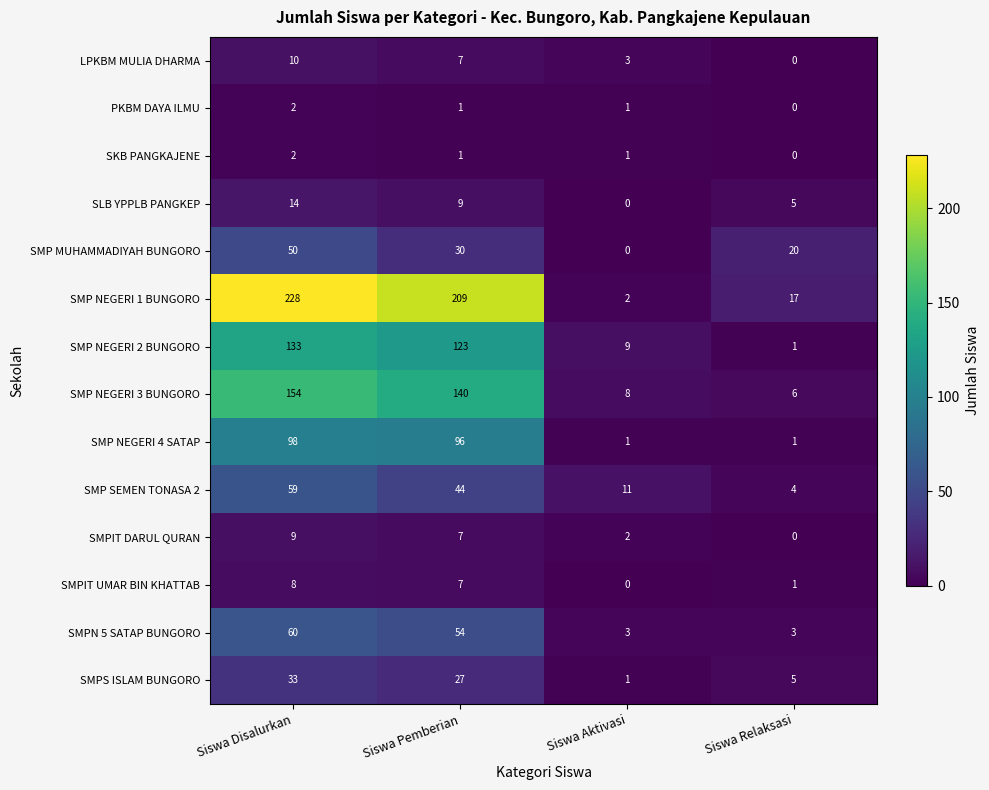

How many series are shown in this chart?

14